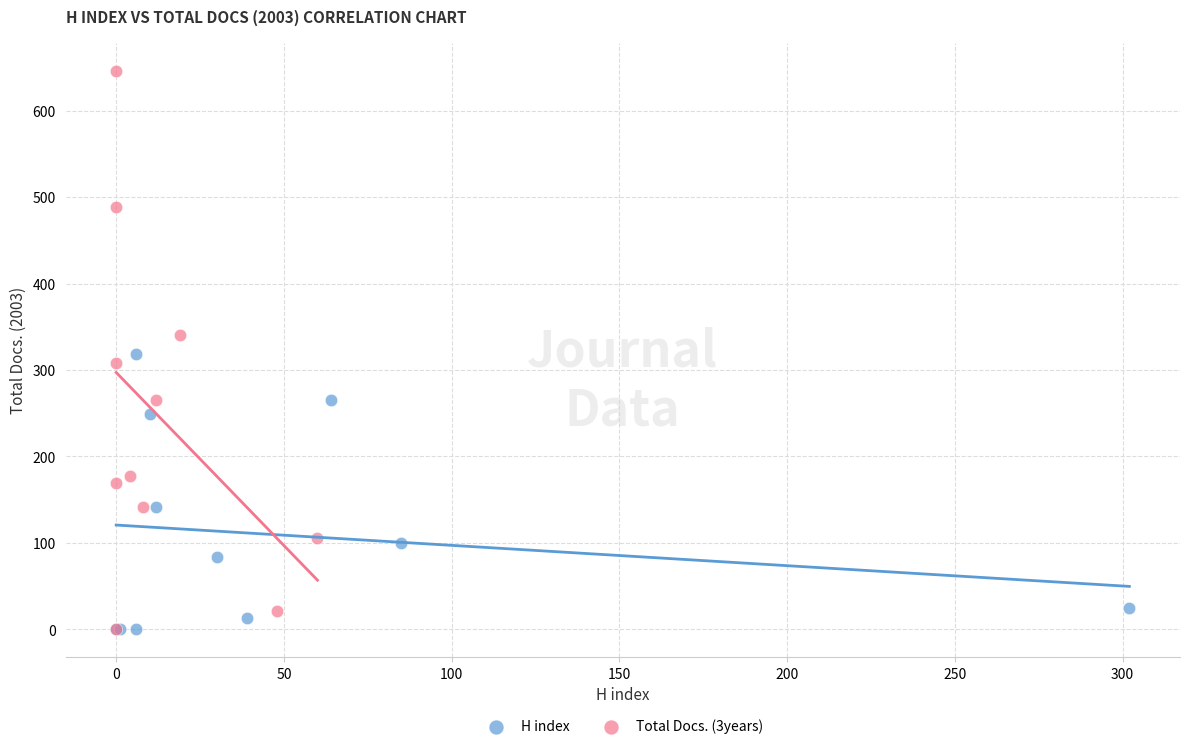

Which series contains the highest Y value?

Total Docs. (3years)